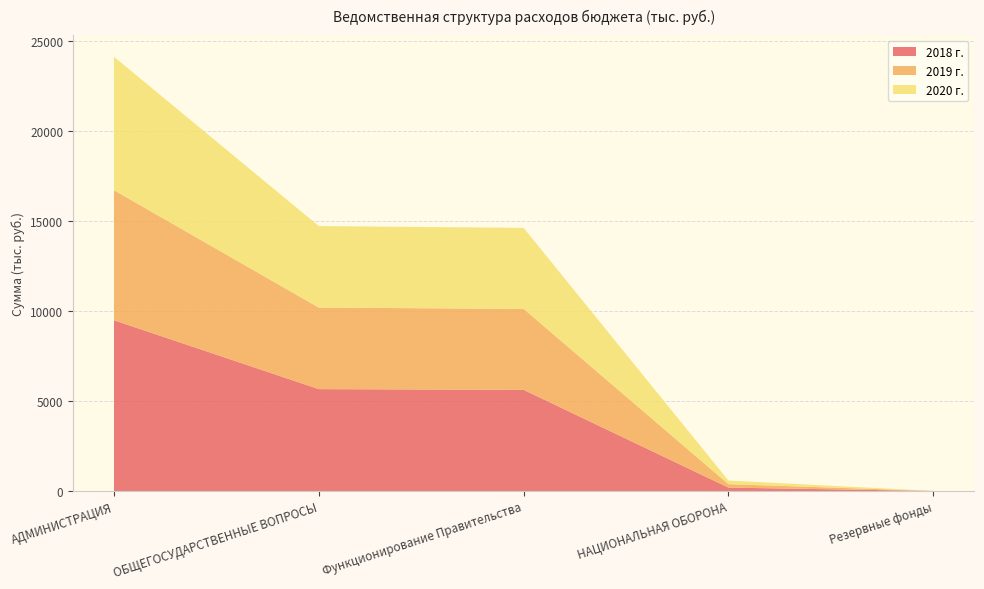

Reading left to right, list all the values displayed in this chart.

2018 г.: 9486.9	5660.9	5620.5	189.5	2.0
2019 г.: 7225.9	4529.8	4499.4	191.6	2.0
2020 г.: 7411.6	4529.8	4499.4	198.5	2.0